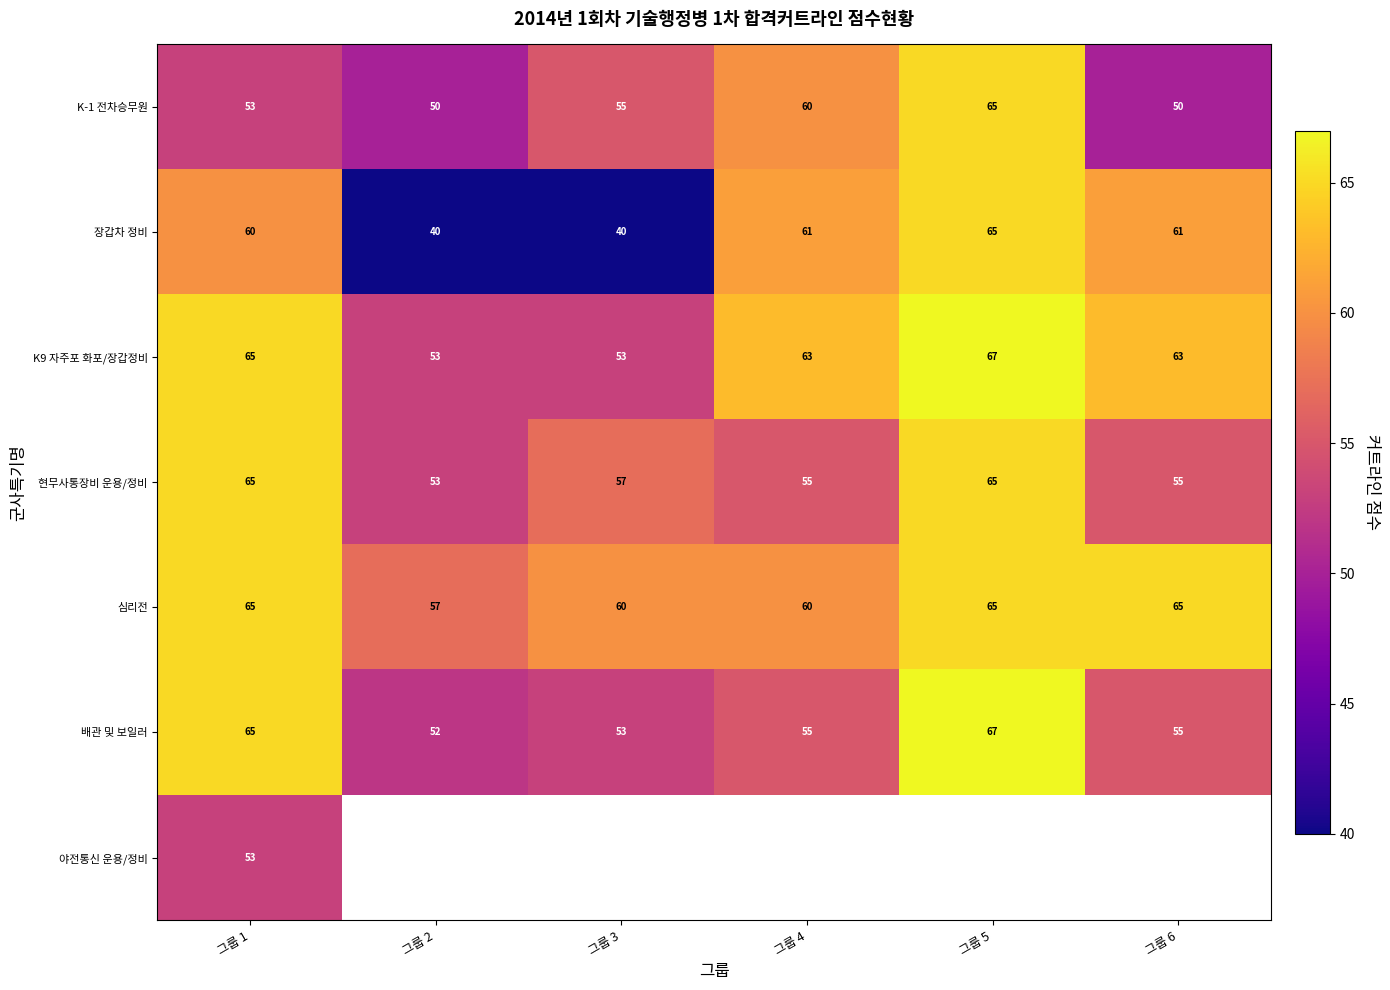

Read the 장갑차 정비 value at 그룹 6, to the nearest 10.

60